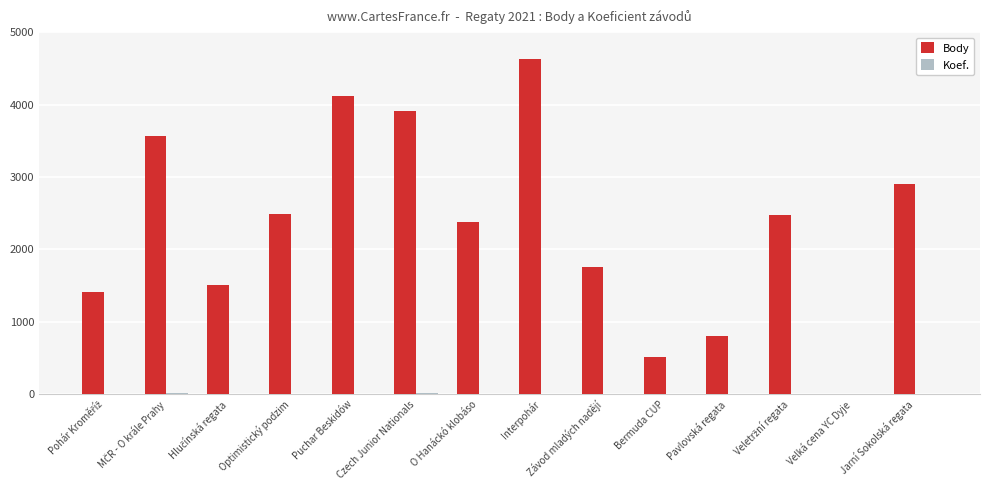

What is the total value across all series at O Hanáckó klobáso?

2387